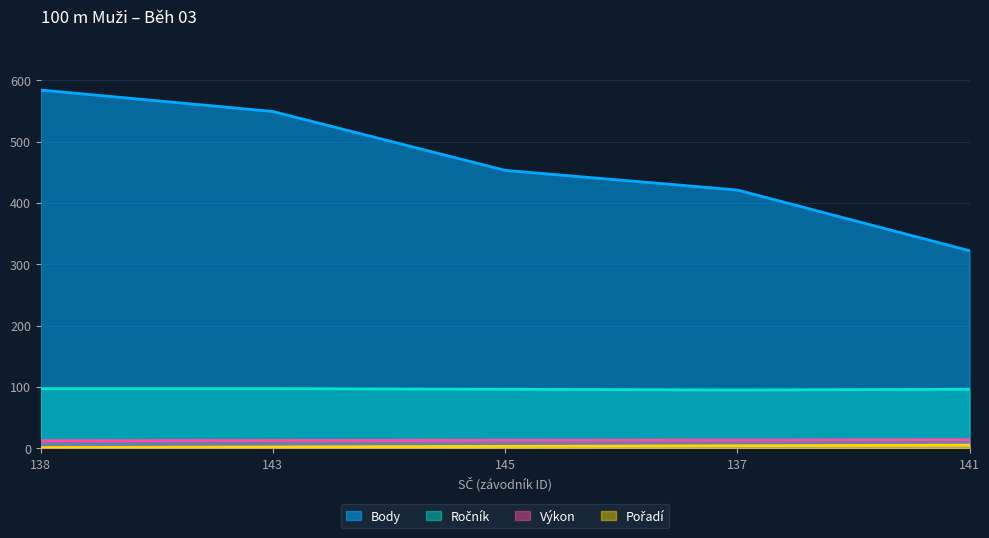

Where is Ročník nearest to the value 96?

145